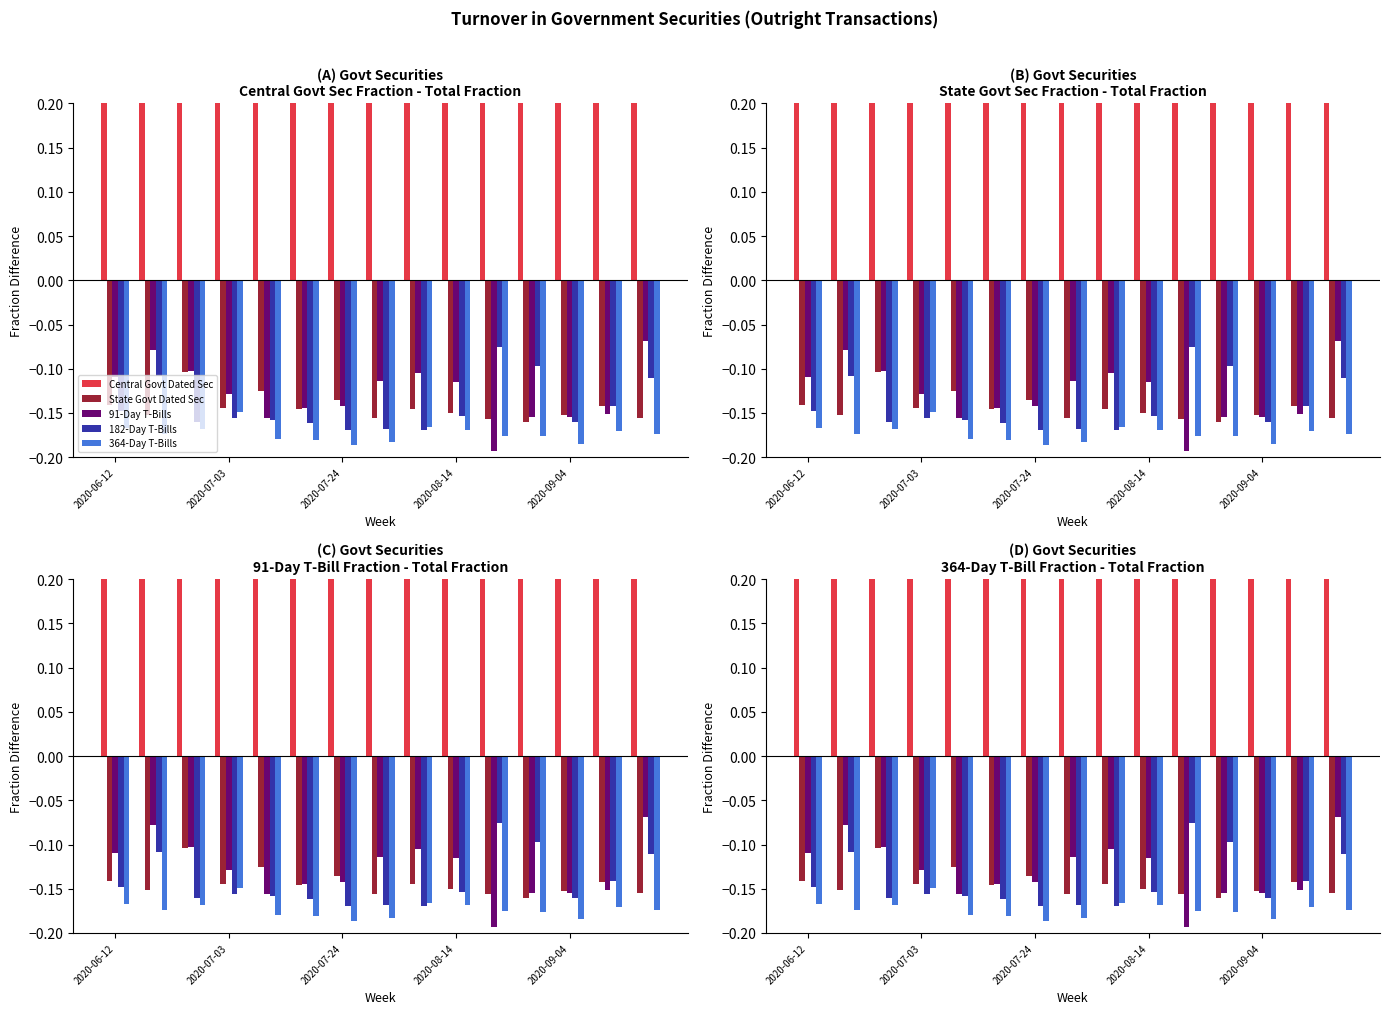

The value of 91-Day T-Bills at 7 is -0.0. True or false?

False